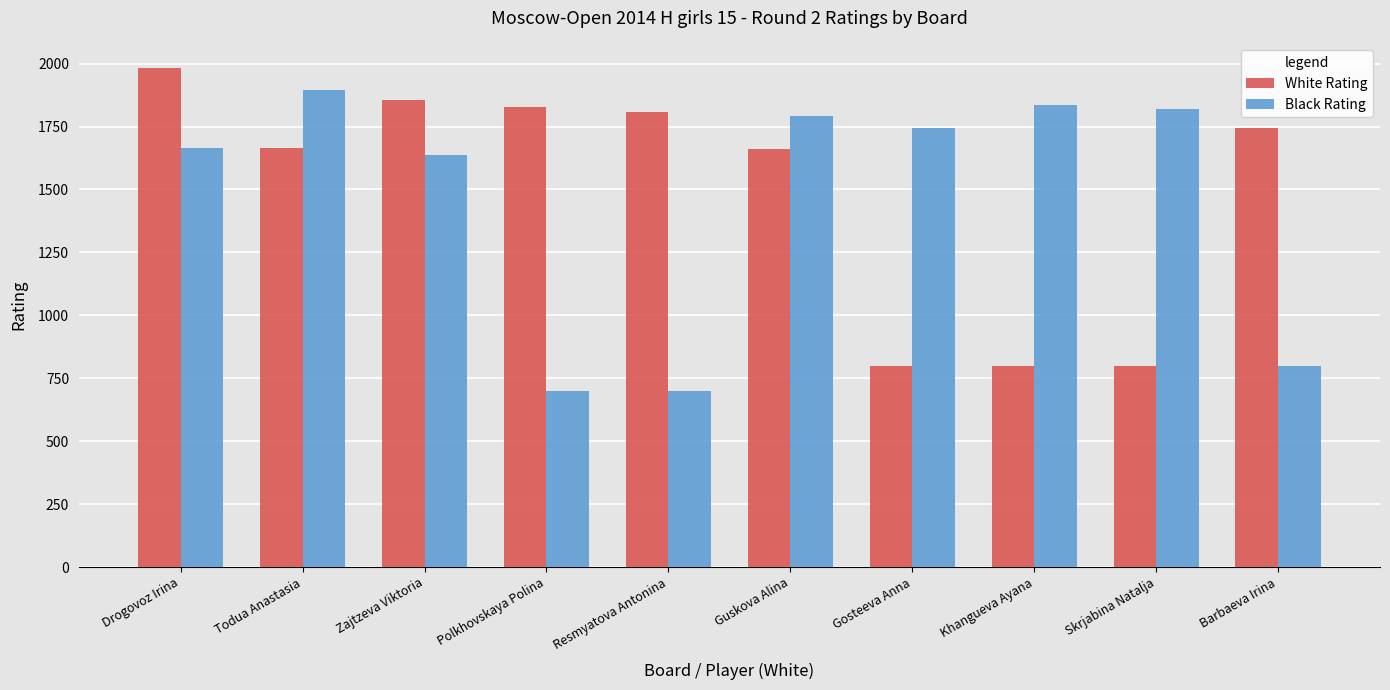

How many series are shown in this chart?

2